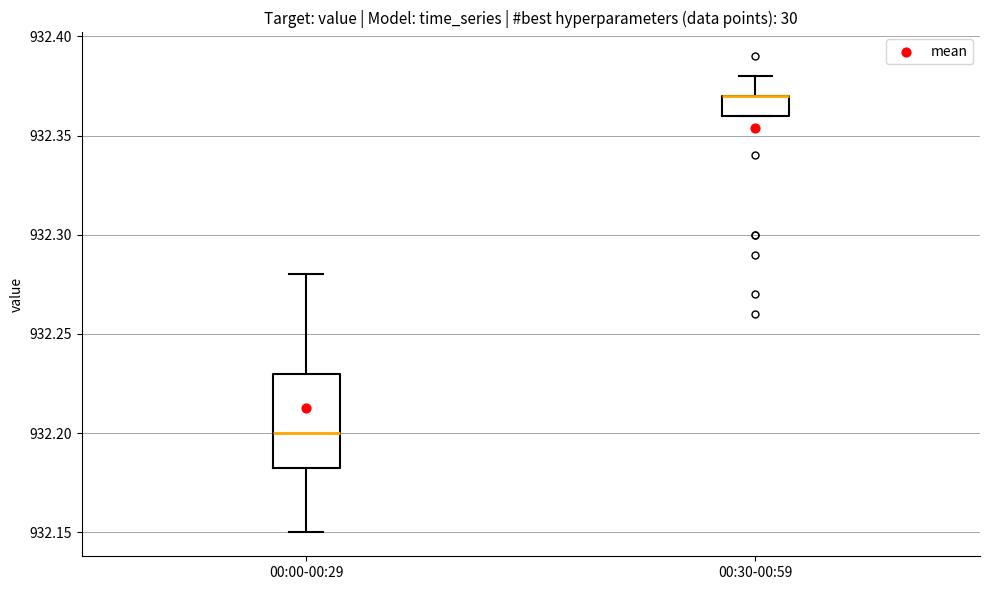

Reading left to right, transcribe this box plot: for each box, give where its median line is, the range the box spans, and where its two whiskers end, as read against the y-axis. The values are not printed on the chart, so give them approximately, as read against the axis.

00:00-00:29: median 932.200, box 932.185 to 932.230, whiskers 932.150 to 932.280
00:30-00:59: median 932.370 (drawn on the box's upper edge), box 932.360 to 932.370, whiskers 932.360 to 932.380